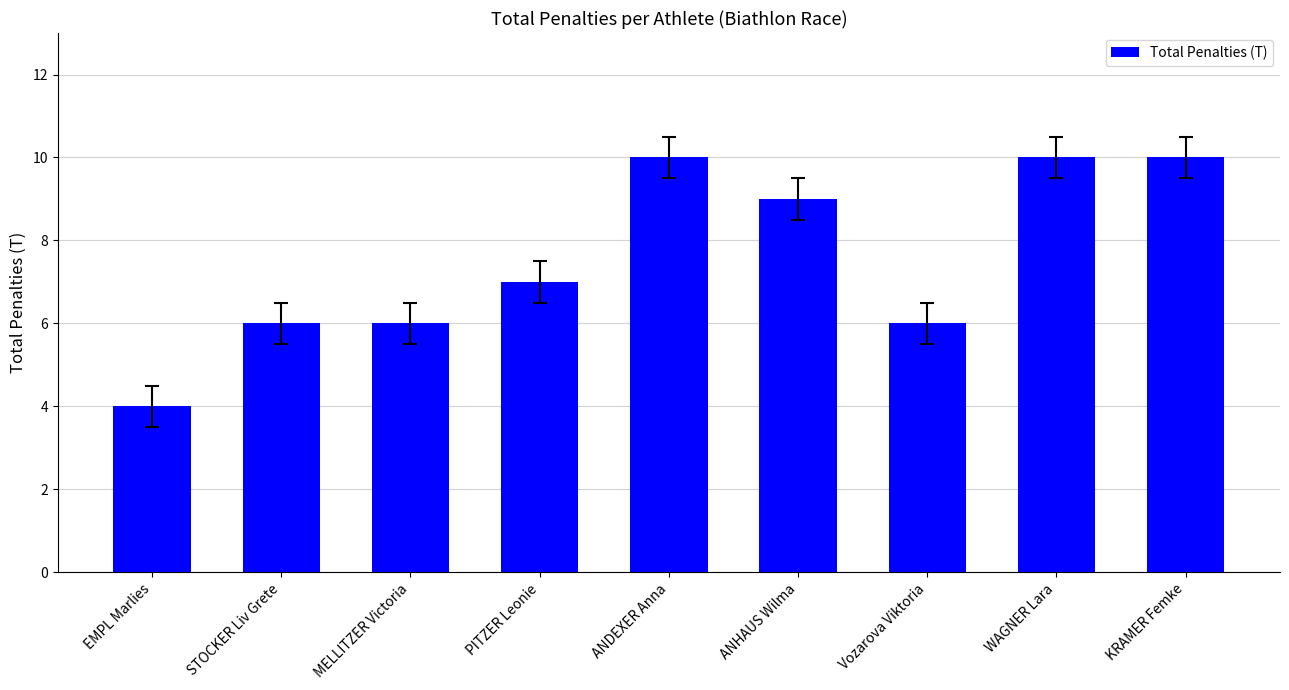

Does the chart contain stacked bars?

No